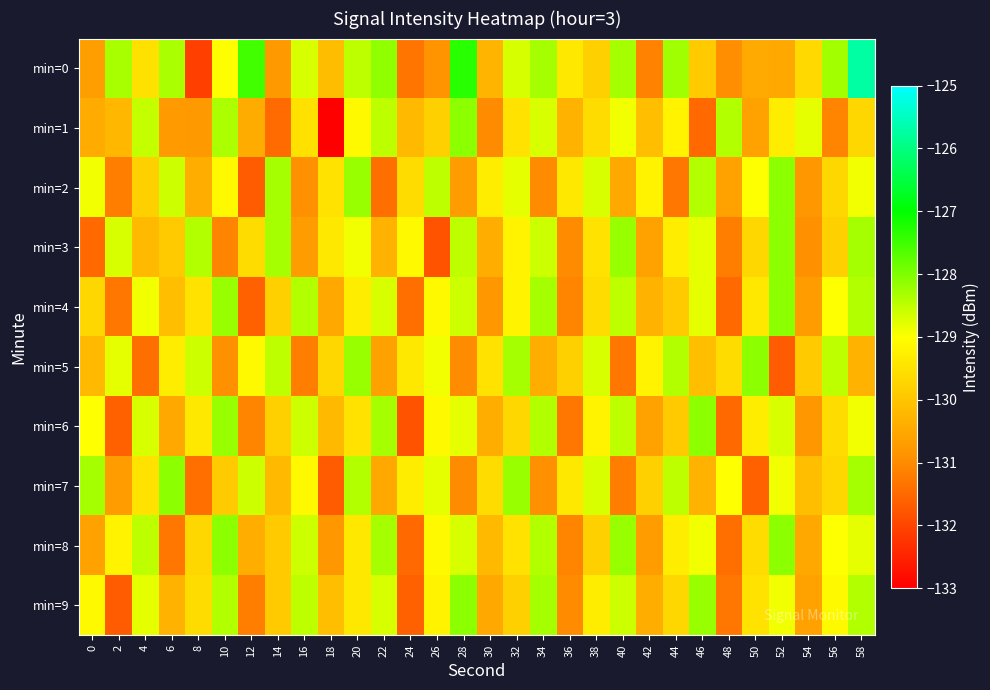

Rank the series by their maximum value, from highest to lowest.

min=0, min=1, min=2, min=3, min=4, min=5, min=6, min=7, min=8, min=9